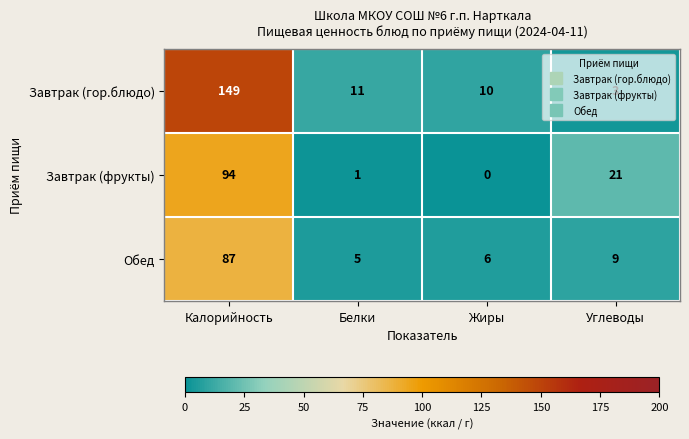

Which series has the widest spread of values?

Завтрак (гор.блюдо)